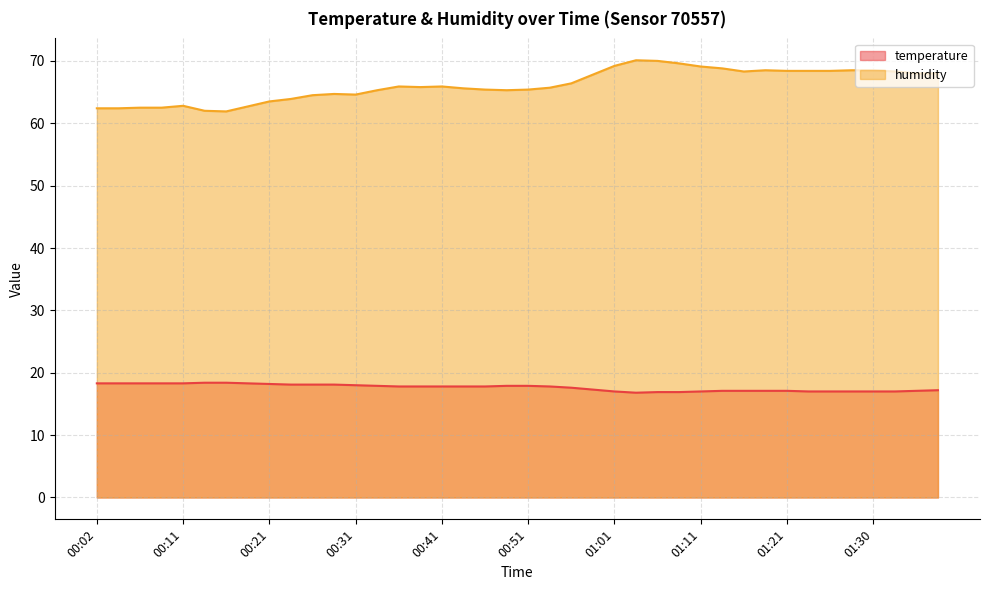

What is the sum of all temperature values?

704.8